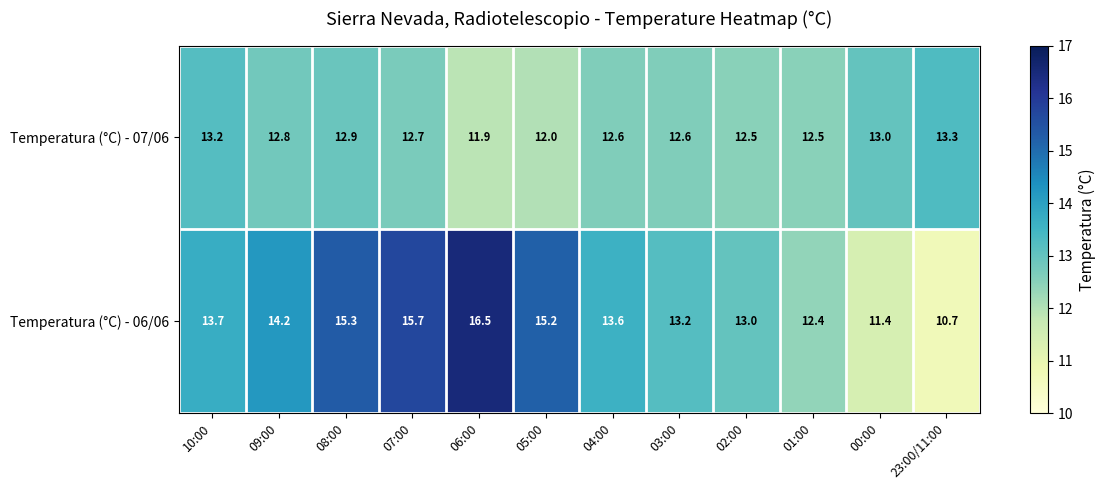

Which series has the widest spread of values?

Temperatura (°C) - 06/06